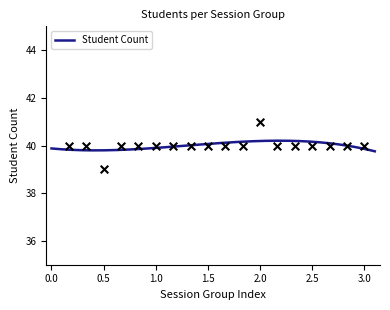

Which has a higher value, 4 or 11?

4